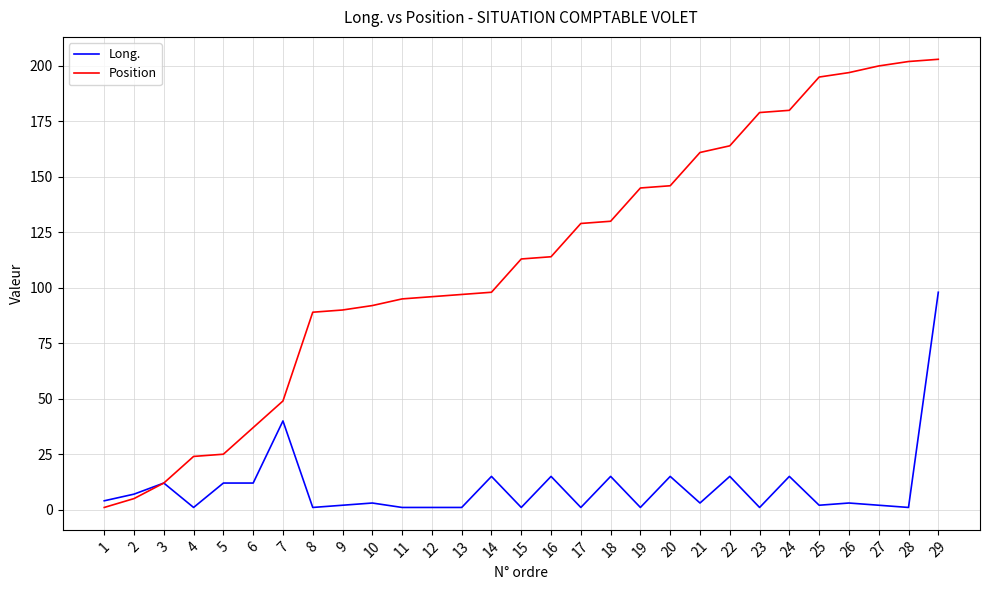

What is the difference between the Position values at 19 and 13?

48